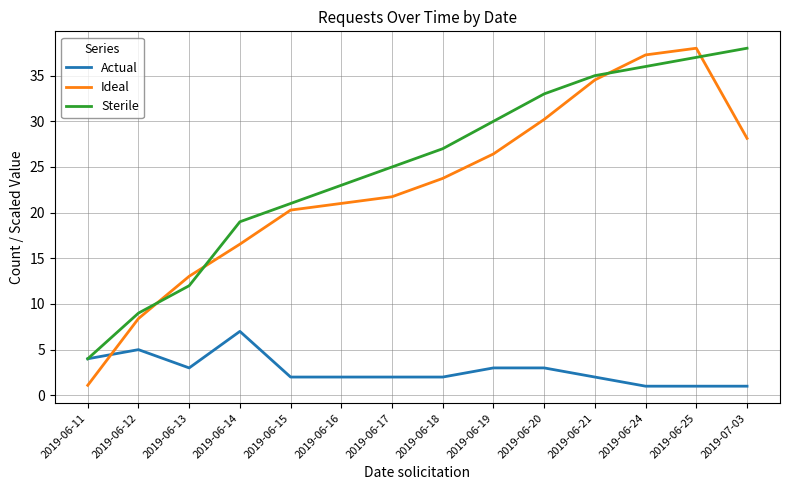

Where do Ideal and Actual first cross each other?

2019-06-11 and 2019-06-12